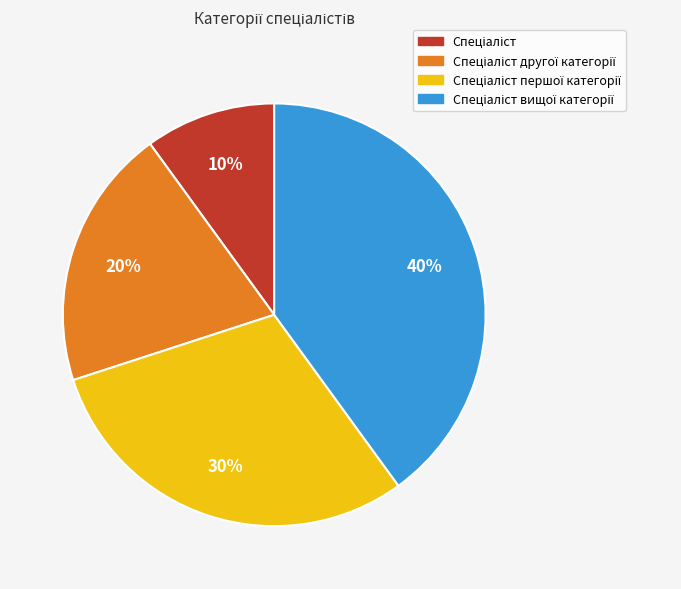

Is there a majority slice in this chart?

No